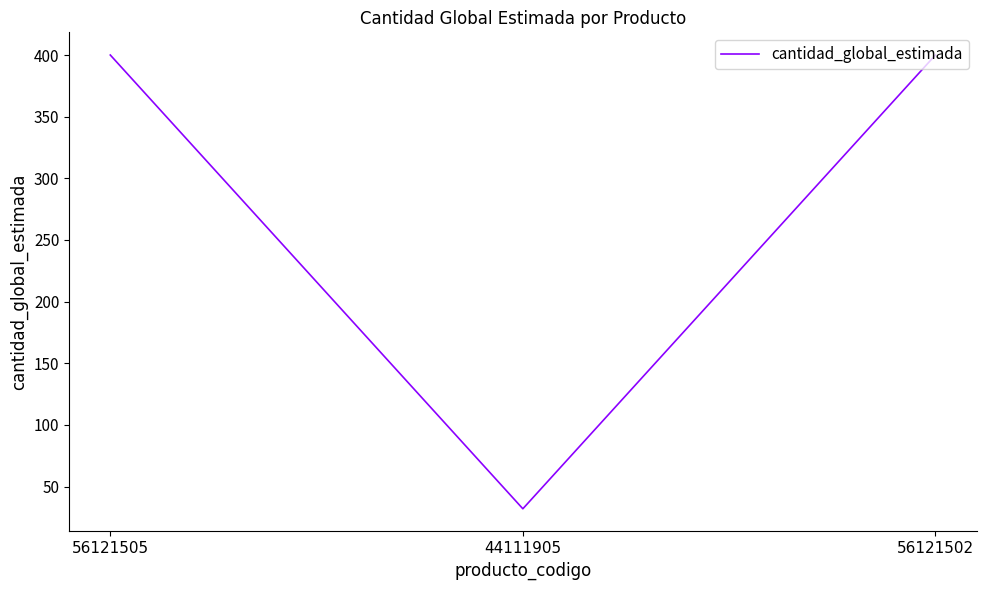

What is the greatest value displayed?

400